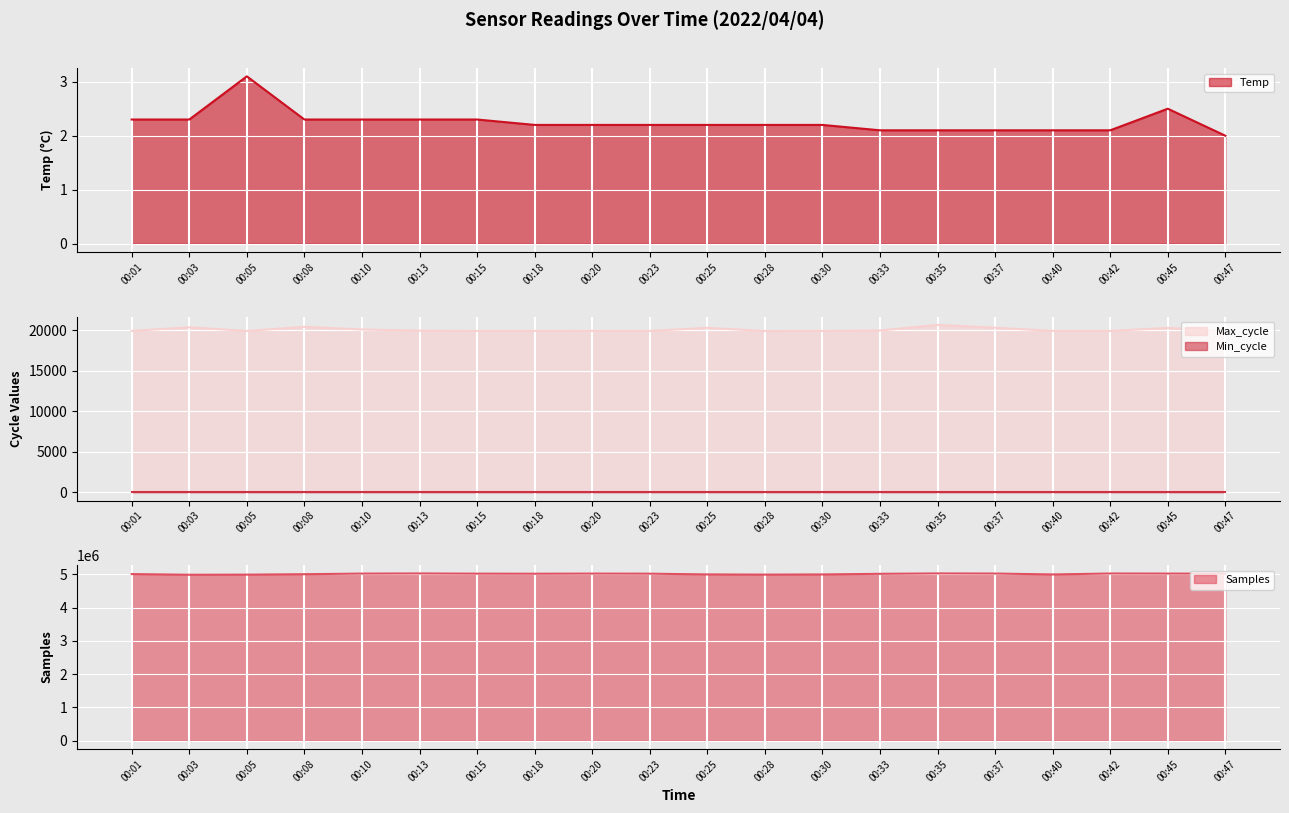

At how many categories does at least one series exceed 2626148?

20